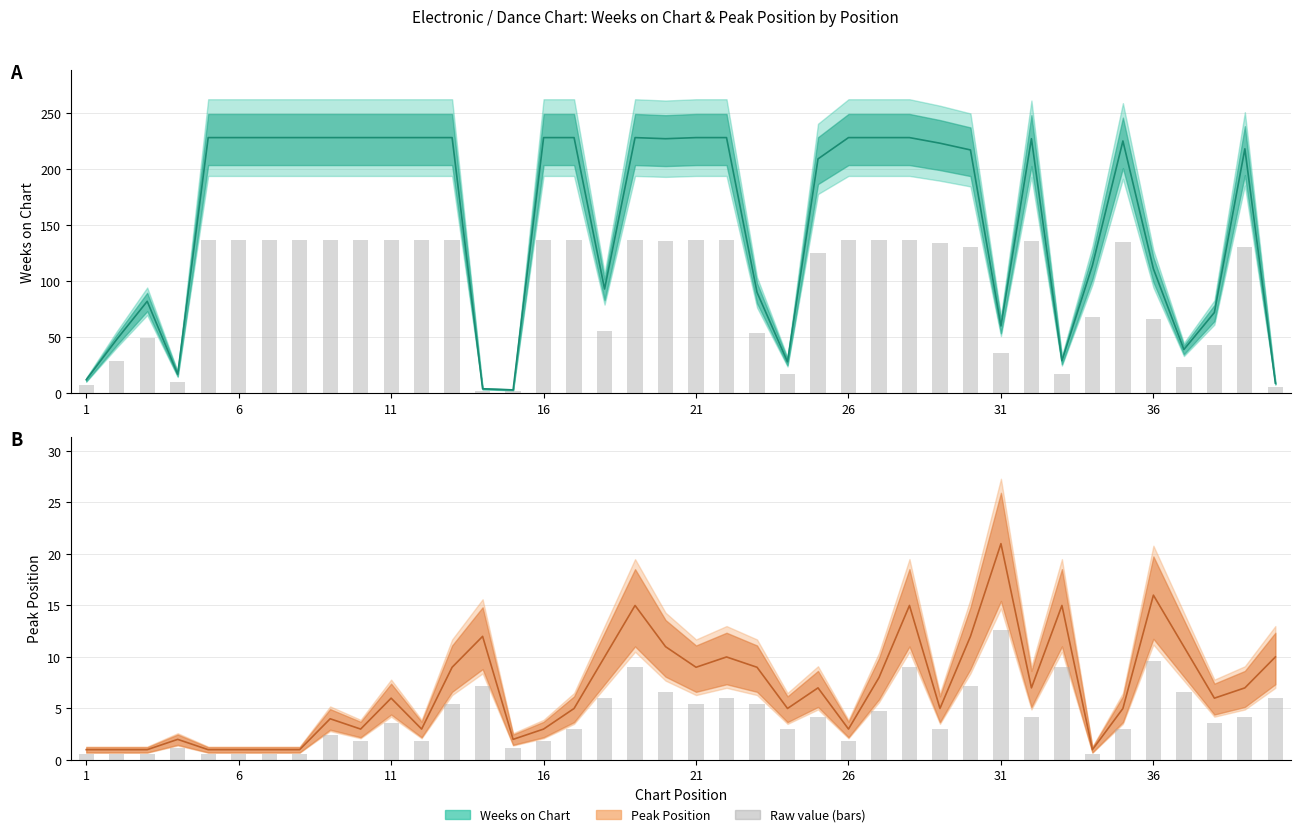

Reading left to right, what are all the values shown in this chart?

Weeks on Chart: 1=12	2=48	3=82	4=17	5=228	6=228	7=228	8=228	9=228	10=228	11=228	12=228	13=228	14=4	15=3	16=228	17=228	18=93	19=228	20=227	21=228	22=228	23=90	24=28	25=209	26=228	27=228	28=228	29=223	30=217	31=60	32=227	33=29	34=114	35=225	36=111	37=39	38=72	39=218	40=9
Peak Position: 1=1	2=1	3=1	4=2	5=1	6=1	7=1	8=1	9=4	10=3	11=6	12=3	13=9	14=12	15=2	16=3	17=5	18=10	19=15	20=11	21=9	22=10	23=9	24=5	25=7	26=3	27=8	28=15	29=5	30=12	31=21	32=7	33=15	34=1	35=5	36=16	37=11	38=6	39=7	40=10